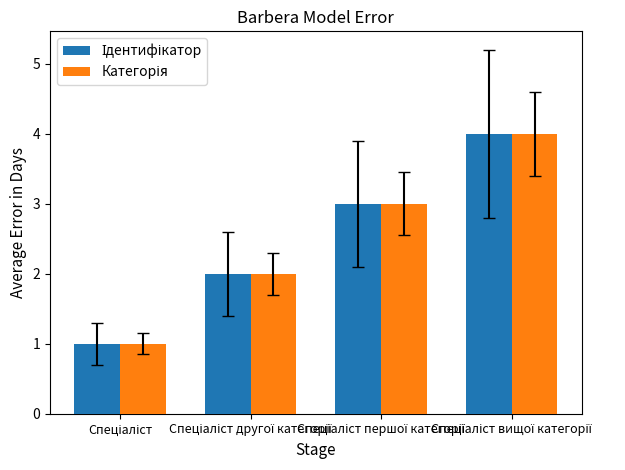

Does the chart contain any negative values?

No